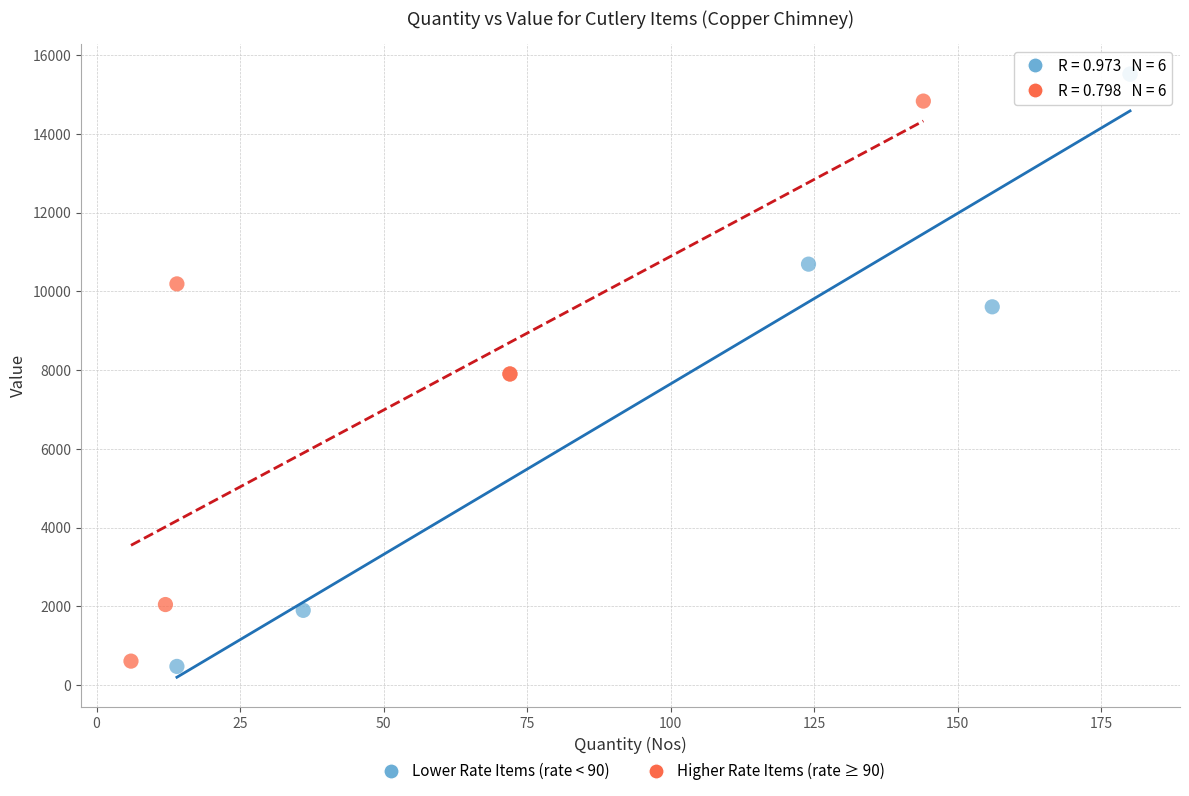

Which series contains the highest Y value?

Lower Rate Items (rate < 90)